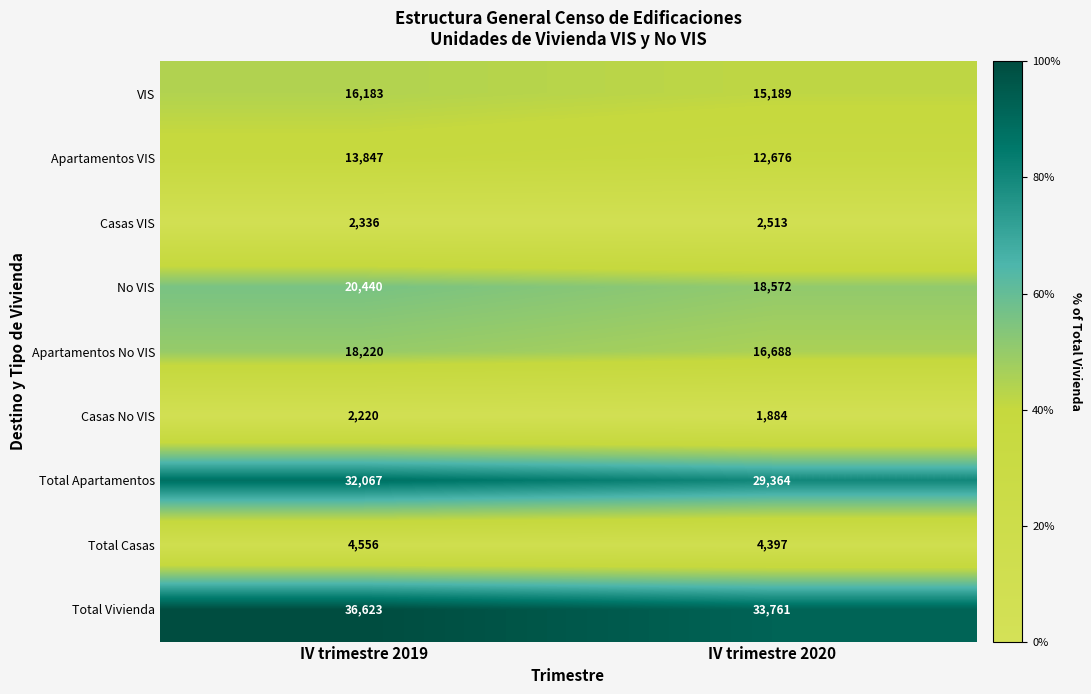

Which series has the largest total across all categories?

Total Vivienda